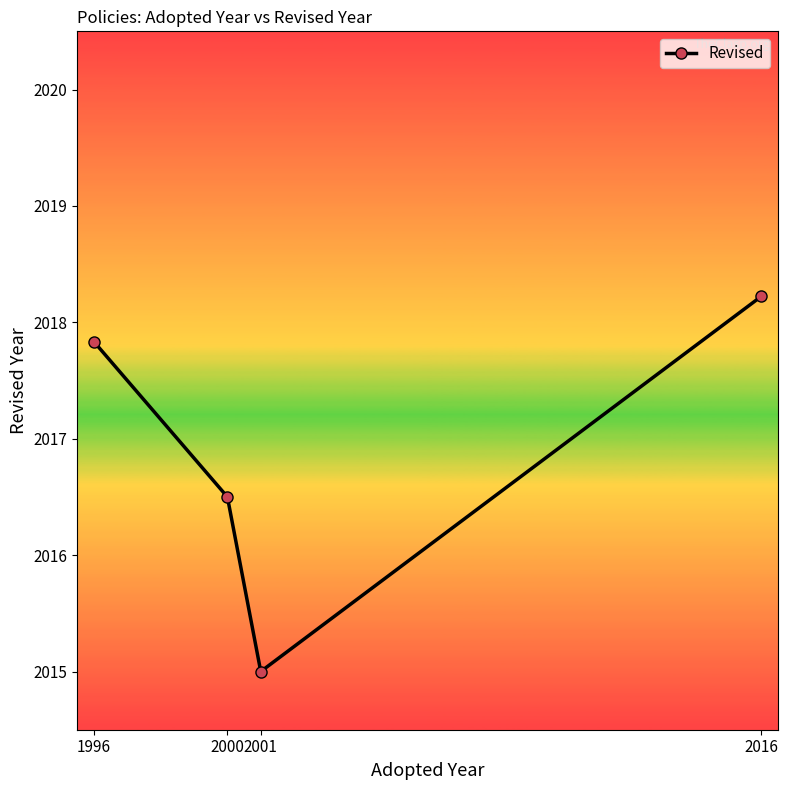

Between 2016 and 1996, which is larger?

2016